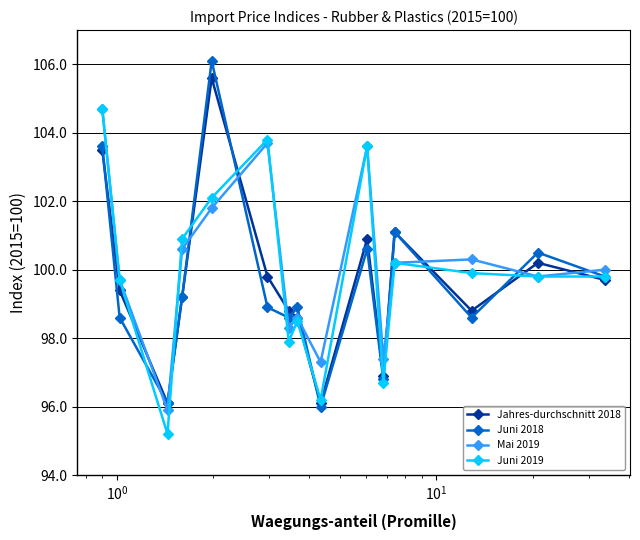

Which series has the widest spread of values?

Juni 2018